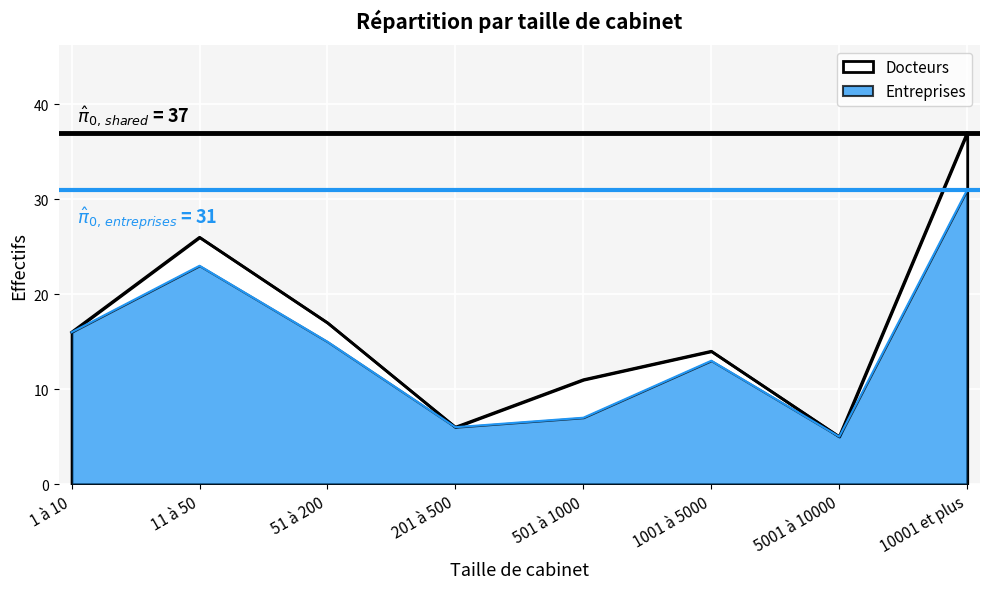

At how many categories does at least one series exceed 12?

5